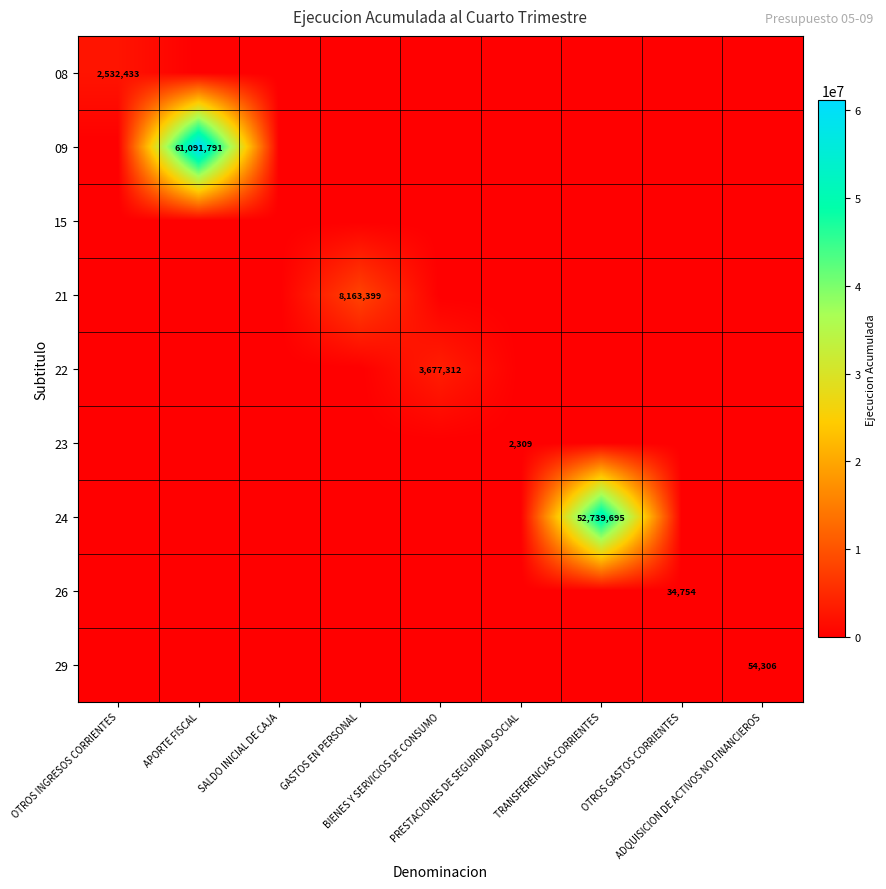

What is the sum of all 29 values?

54306